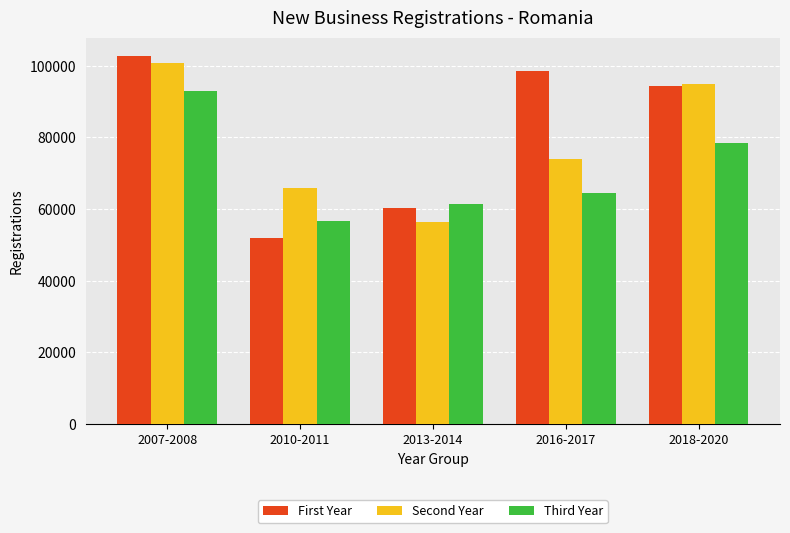

Reading right to left, list all the values displayed in this chart.

First Year: 2018-2020=94244	2016-2017=98405	2013-2014=60292	2010-2011=51859	2007-2008=102745
Second Year: 2018-2020=94869	2016-2017=73889	2013-2014=56381	2010-2011=65842	2007-2008=100646
Third Year: 2018-2020=78419	2016-2017=64417	2013-2014=61542	2010-2011=56690	2007-2008=92979